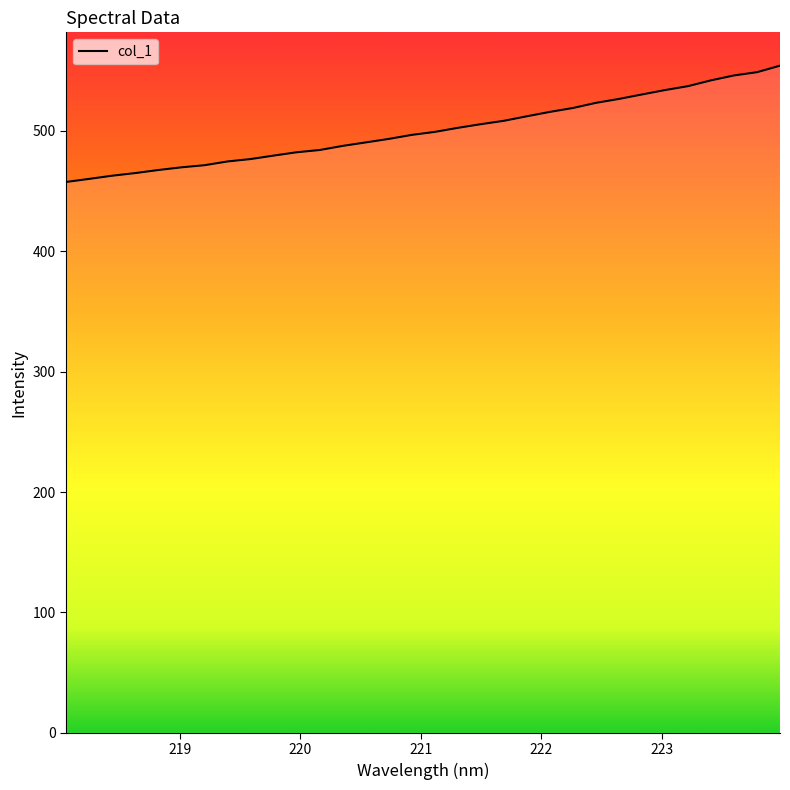

What is the difference between the maximum and minimum values?

96.6